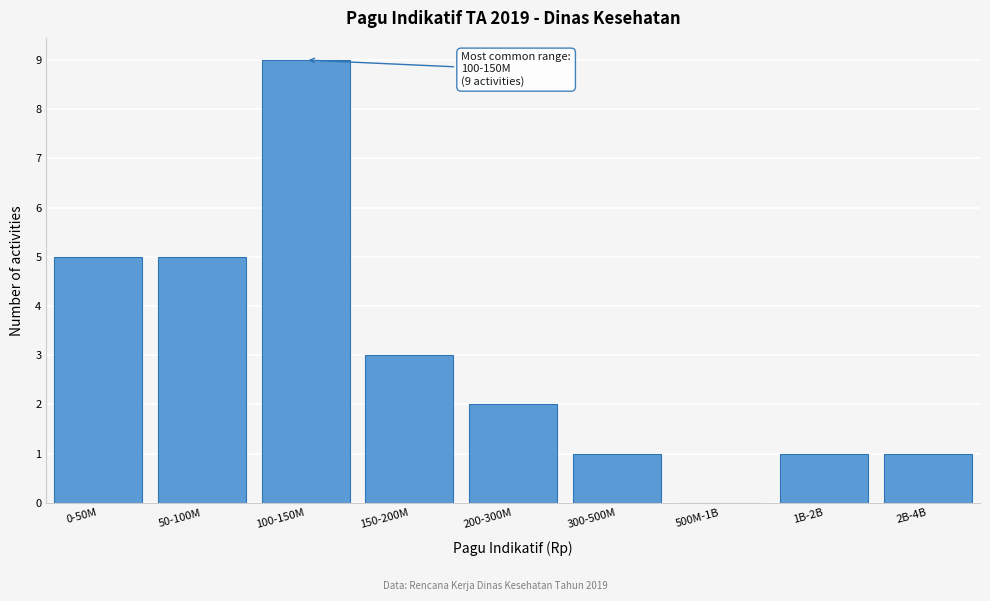

Reading right to left, extract all data points from this chart.

2B-4B=1	1B-2B=1	500M-1B=0	300-500M=1	200-300M=2	150-200M=3	100-150M=9	50-100M=5	0-50M=5